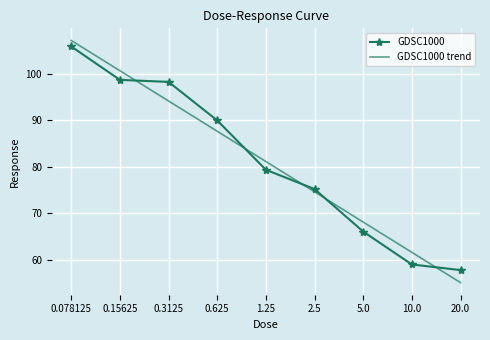

What position from the left is 20.0?

9